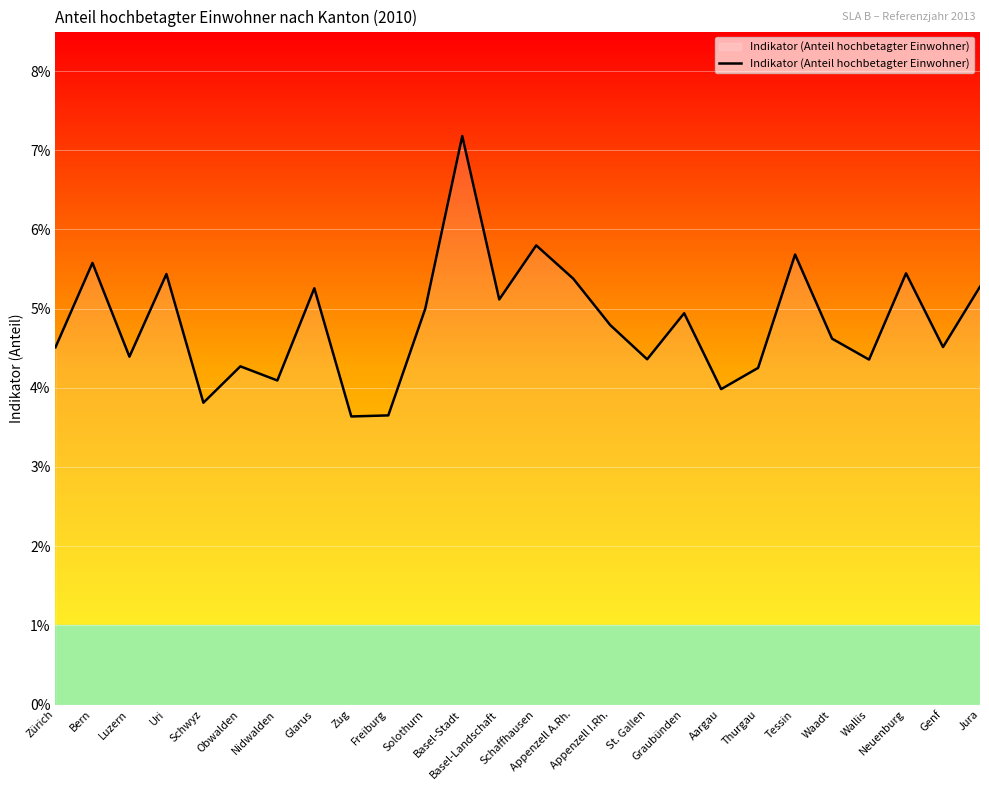

Which category has the highest value across all series?

Basel-Stadt